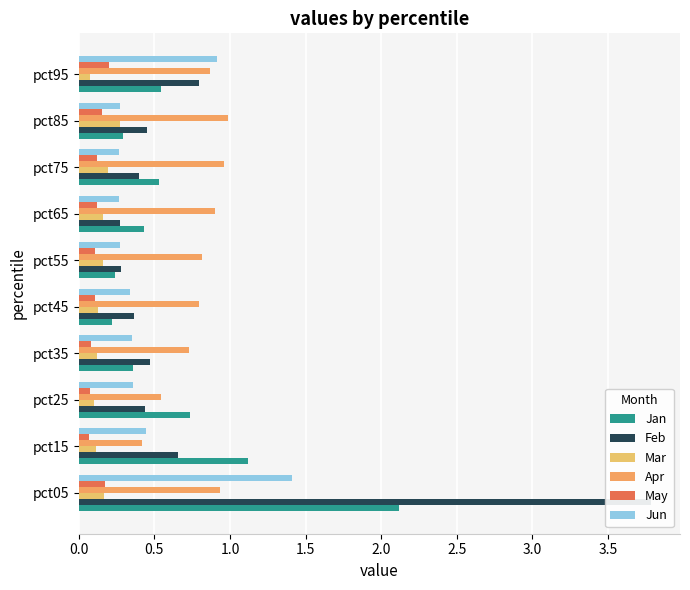

Reading left to right, what are all the values shown in this chart?

Jan: 2.1	1.1	0.7	0.4	0.2	0.2	0.4	0.5	0.3	0.5
Feb: 3.8	0.7	0.4	0.5	0.4	0.3	0.3	0.4	0.5	0.8
Mar: 0.2	0.1	0.1	0.1	0.1	0.2	0.2	0.2	0.3	0.1
Apr: 0.9	0.4	0.5	0.7	0.8	0.8	0.9	1.0	1.0	0.9
May: 0.2	0.1	0.1	0.1	0.1	0.1	0.1	0.1	0.2	0.2
Jun: 1.4	0.4	0.4	0.4	0.3	0.3	0.3	0.3	0.3	0.9